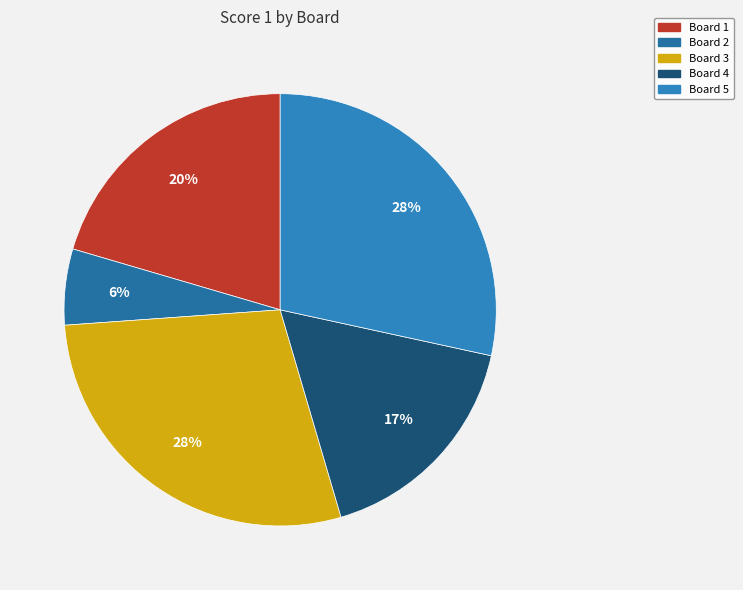

The Board 4 slice represents 8% of the pie. True or false?

False